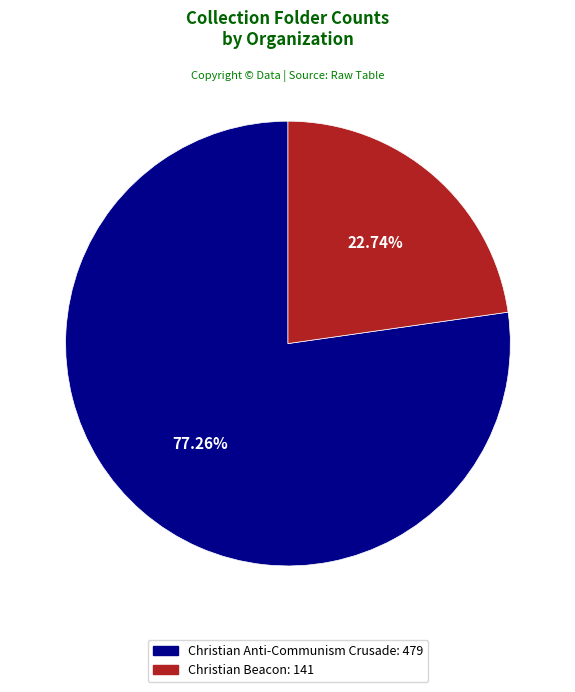

To the nearest percent, what is the difference between the largest and smallest slice percentages?

55%